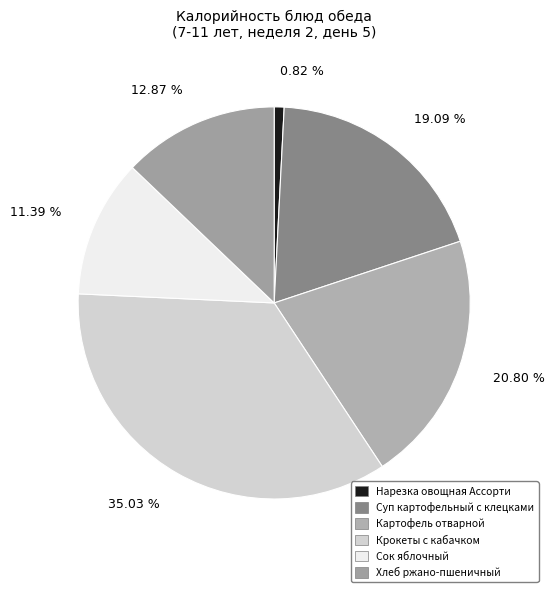

True or false: Картофель отварной accounts for 14% of the total.

False